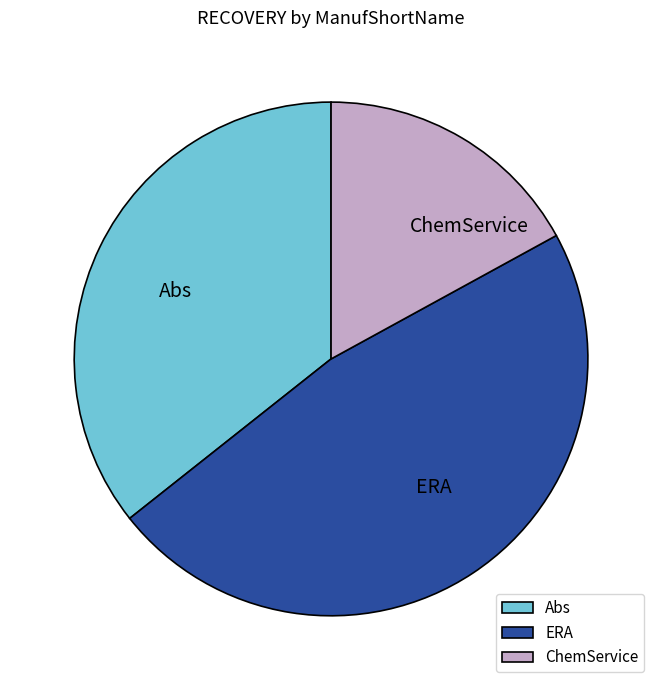

Is Abs the majority of the pie?

No